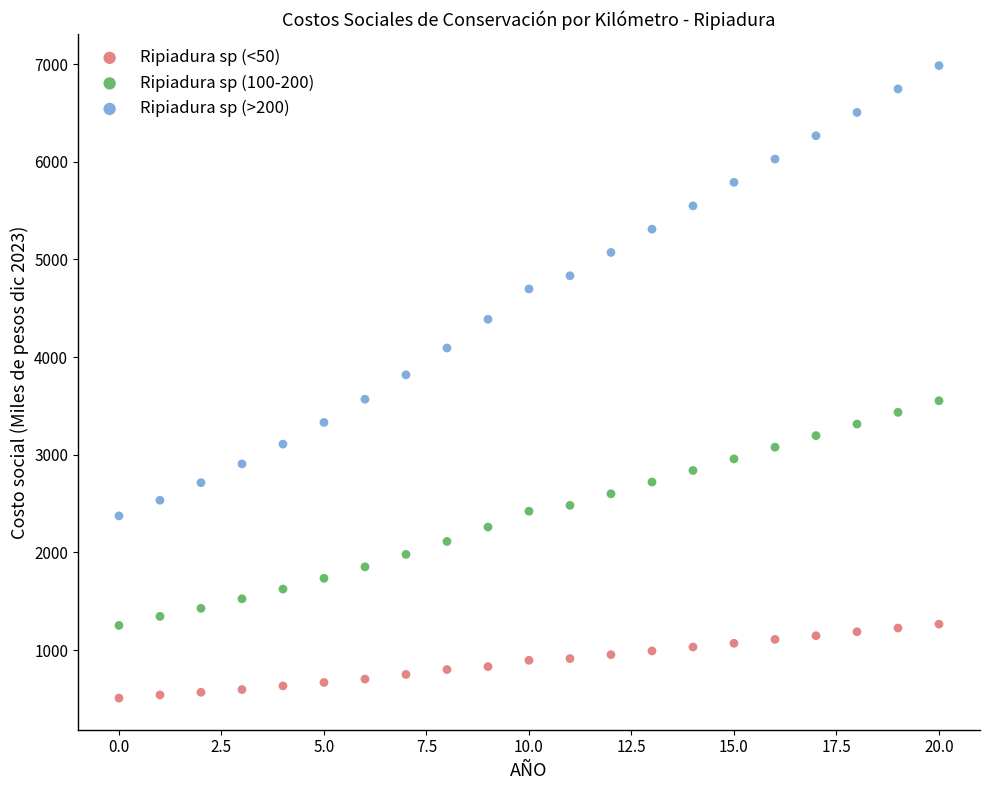

Which series reaches the maximum Y coordinate?

Ripiadura sp (>200)